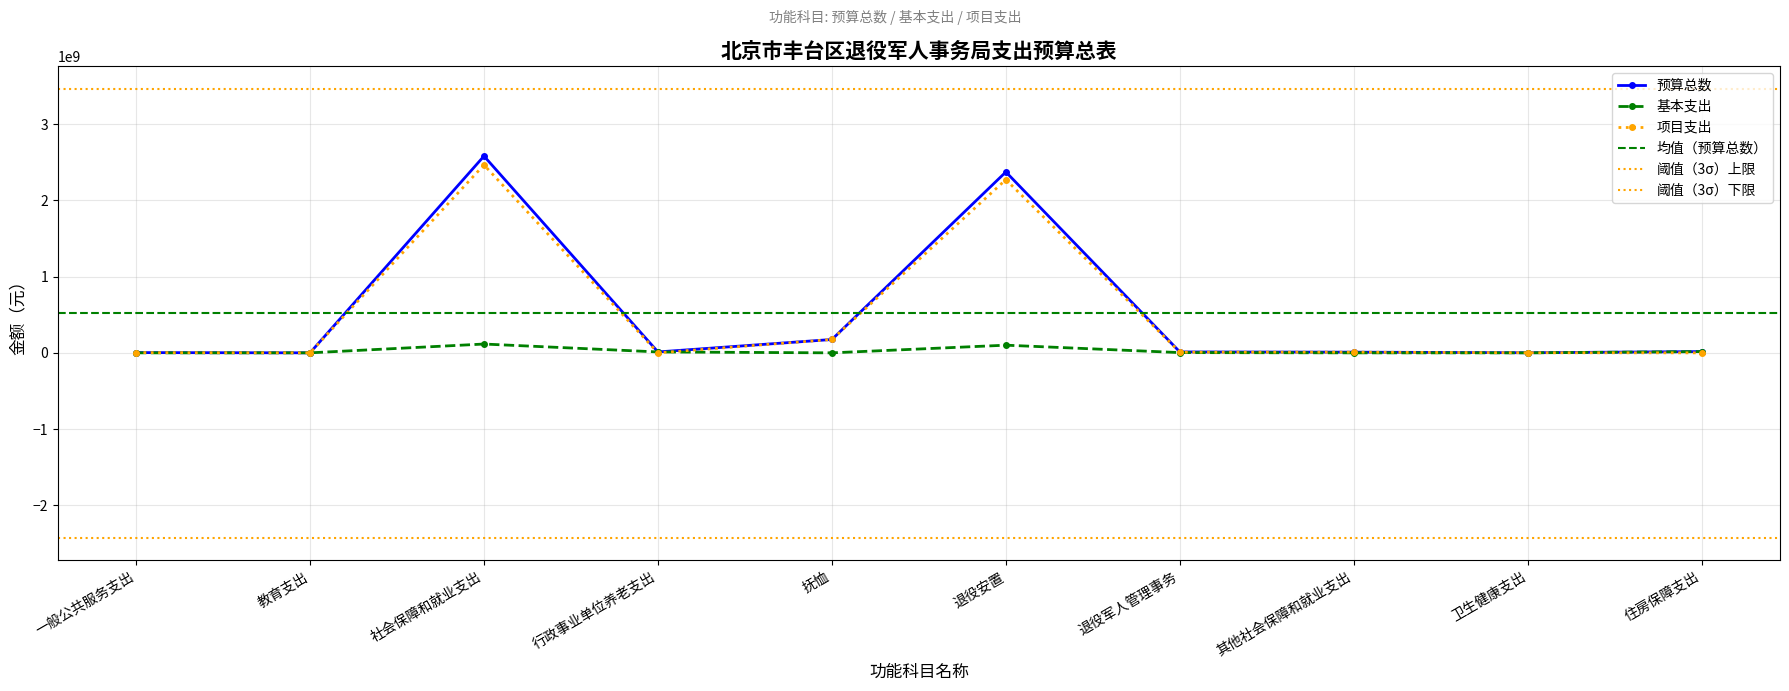

True or false: 项目支出 has more than 2 interior local peaks.

True